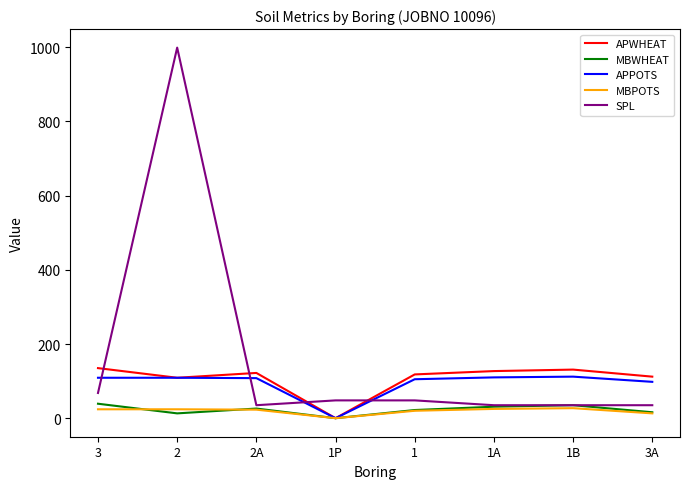

Which series has the widest spread of values?

SPL